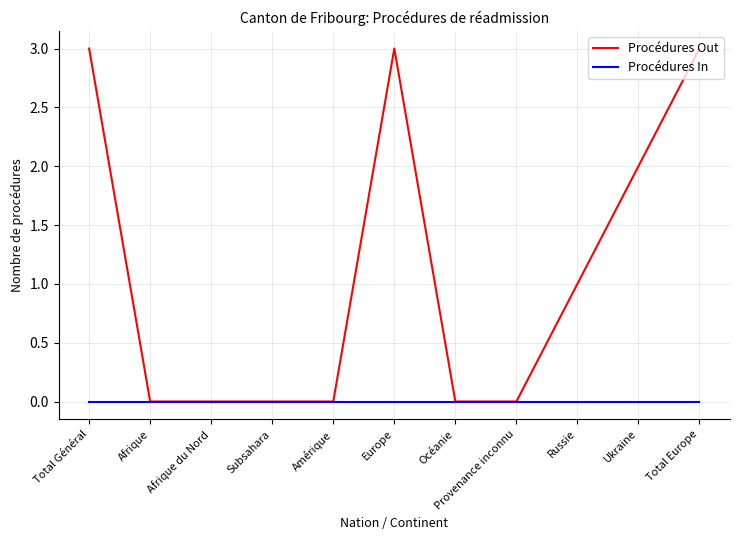

What is the highest value of the Procédures Out series?

3